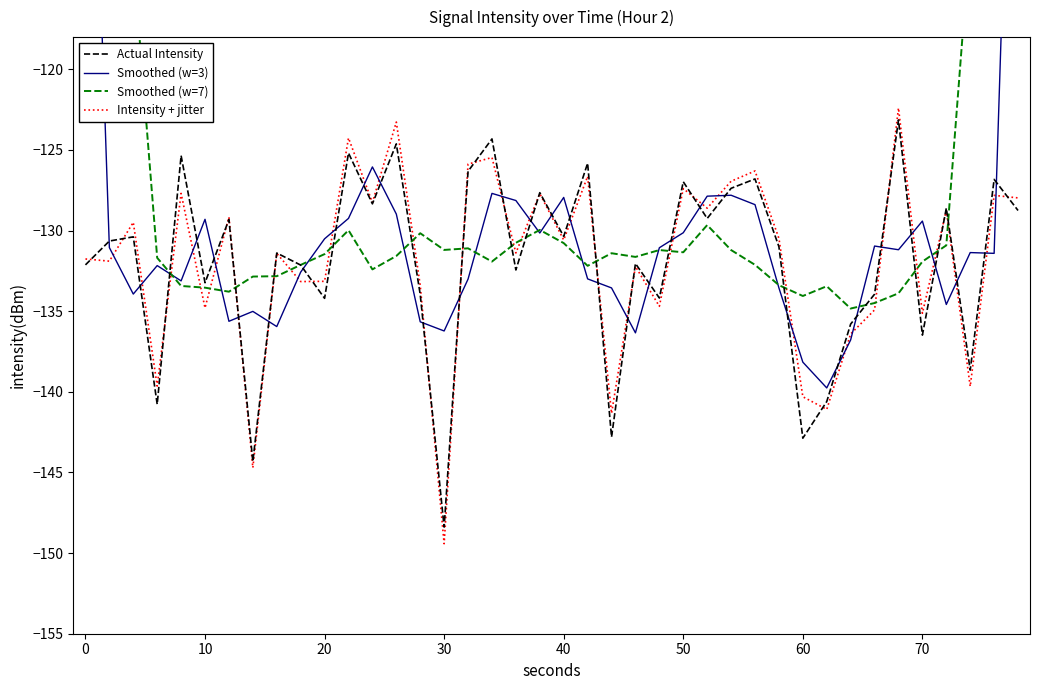

Read the Intensity + jitter value at 0.

-131.8